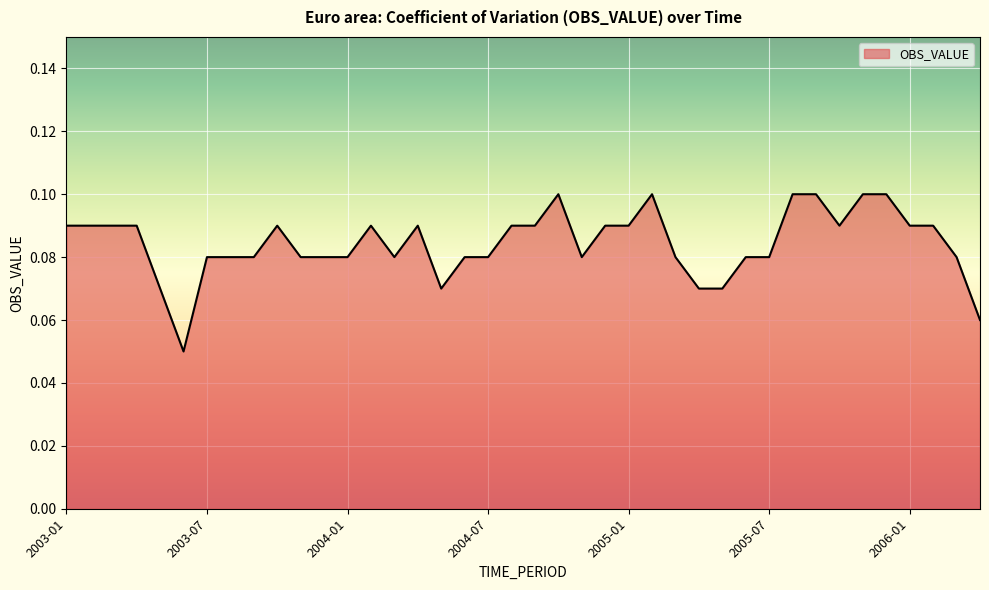

Does the chart have visible grid lines?

Yes